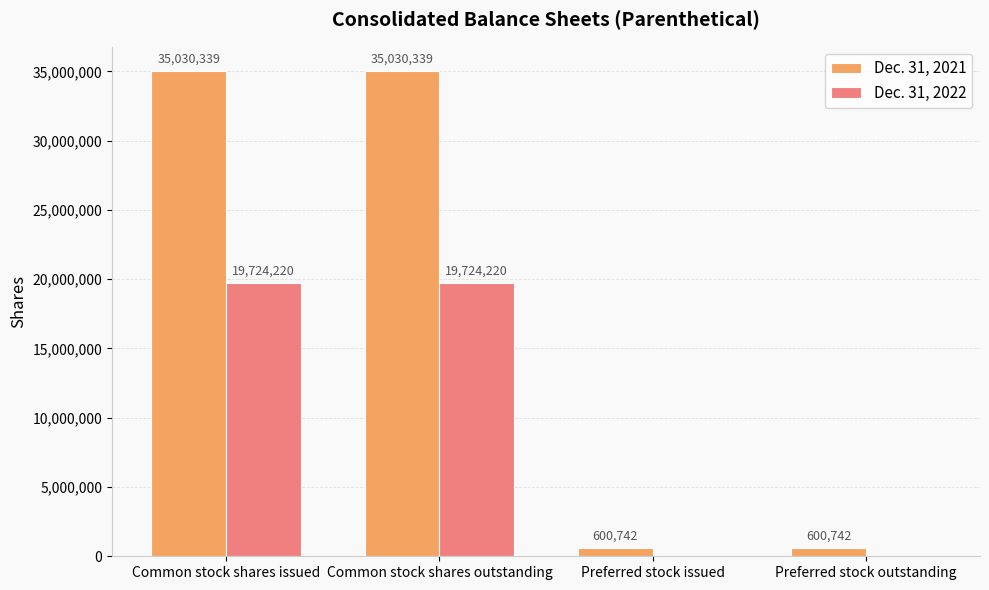

Reading right to left, list all the values displayed in this chart.

Dec. 31, 2021: 600742	600742	35030339	35030339
Dec. 31, 2022: 0	0	19724220	19724220